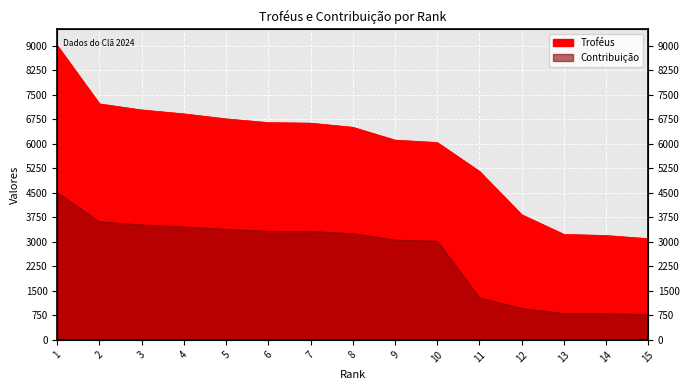

Which label corresponds to the smallest value in the chart?

15